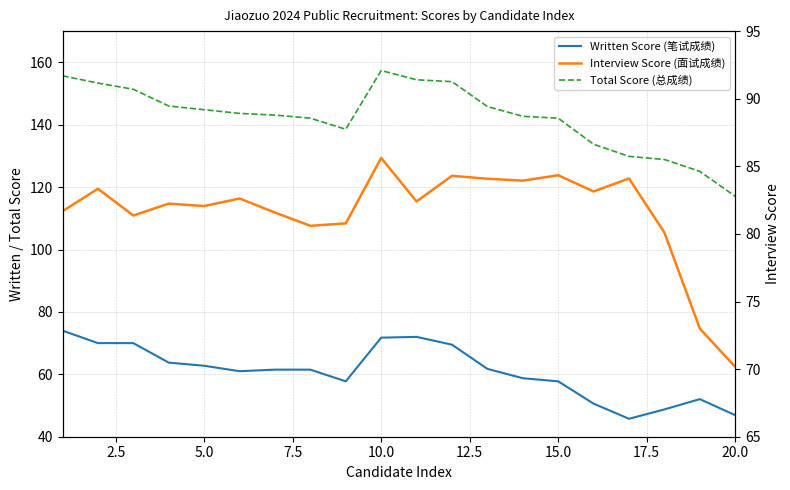

Which series has the largest total across all categories?

Total Score (总成绩)